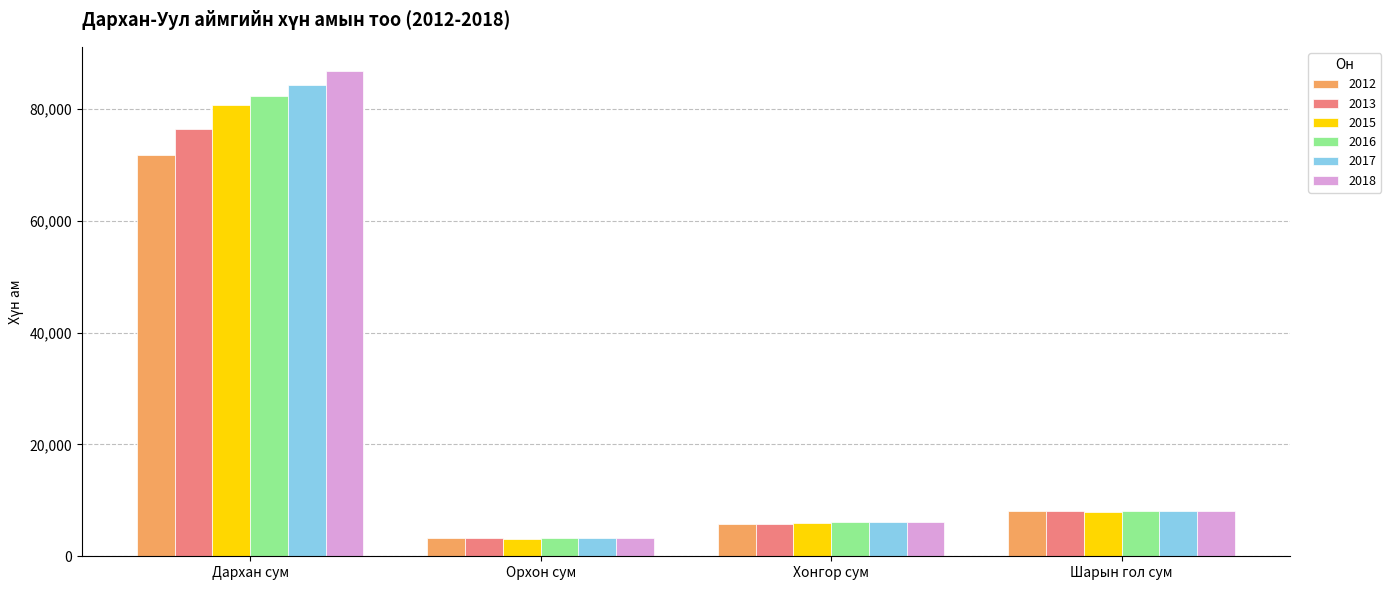

At which label does 2012 reach its peak?

Дархан сум